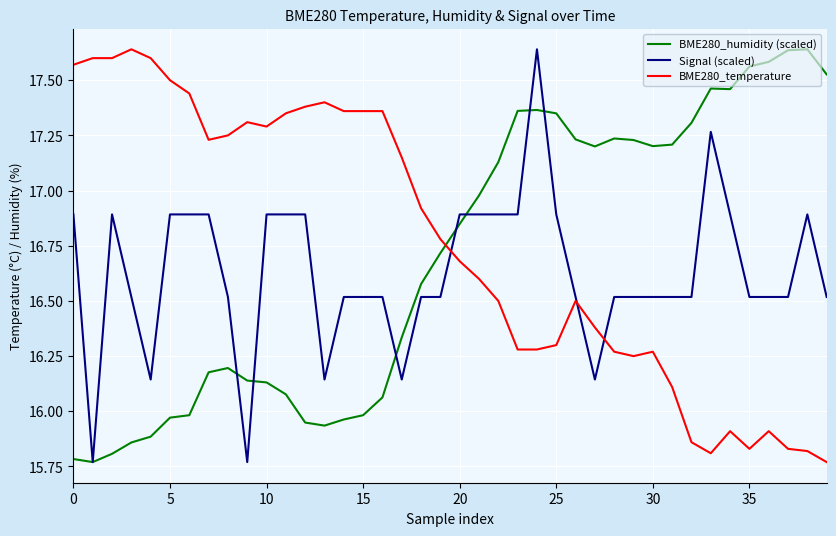

How many intersections are there between BME280_humidity (scaled) and BME280_temperature?

1